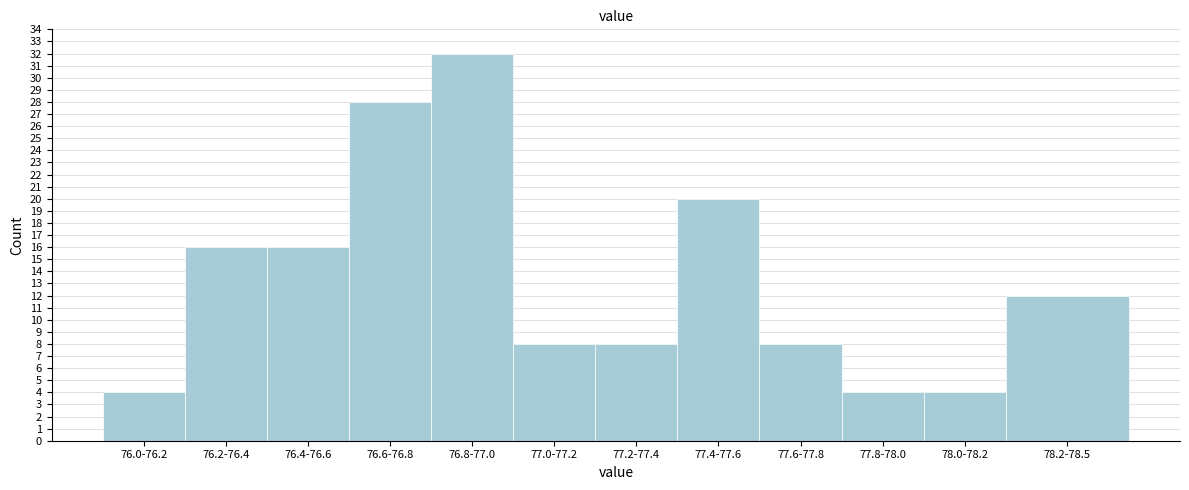

Reading left to right, transcribe all the data shown in this chart.

4	16	16	28	32	8	8	20	8	4	4	12